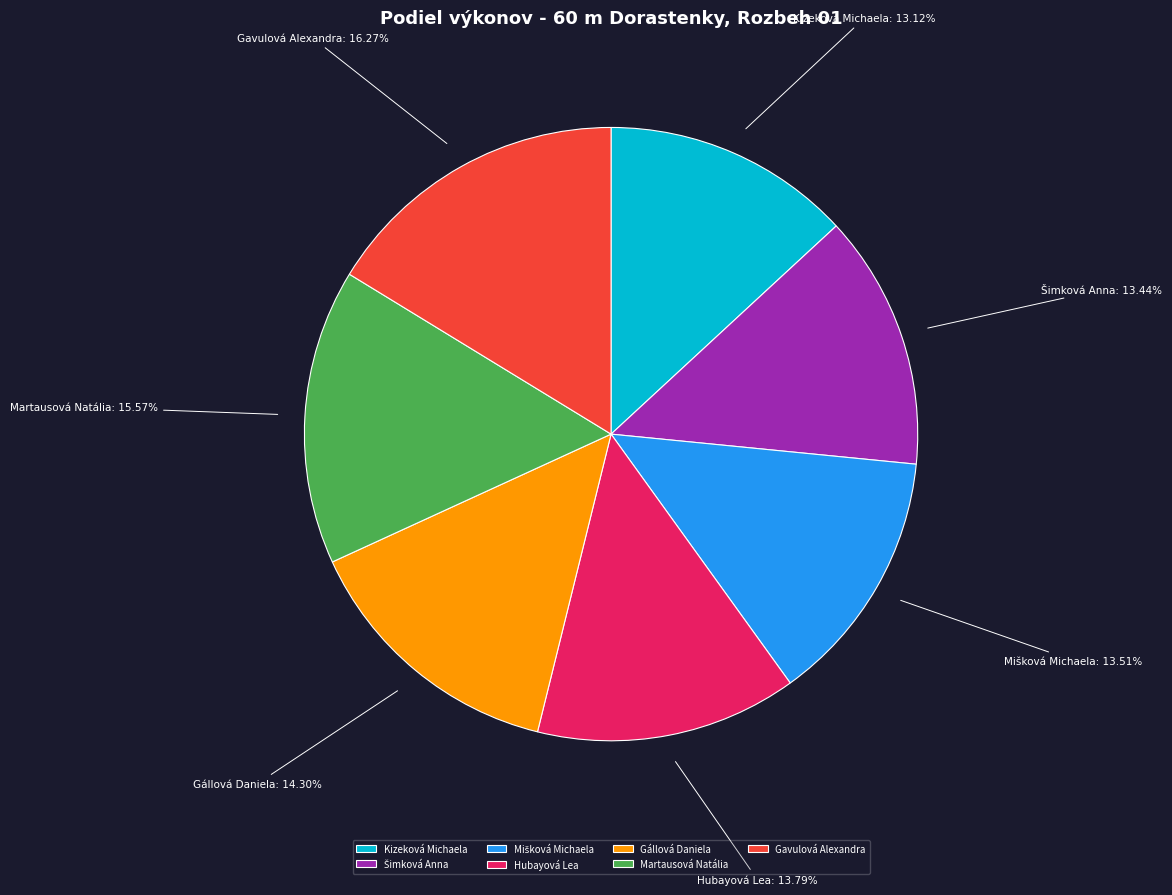

Combined, what portion of the pie is Martausová Natália and Gavulová Alexandra?

31.8%